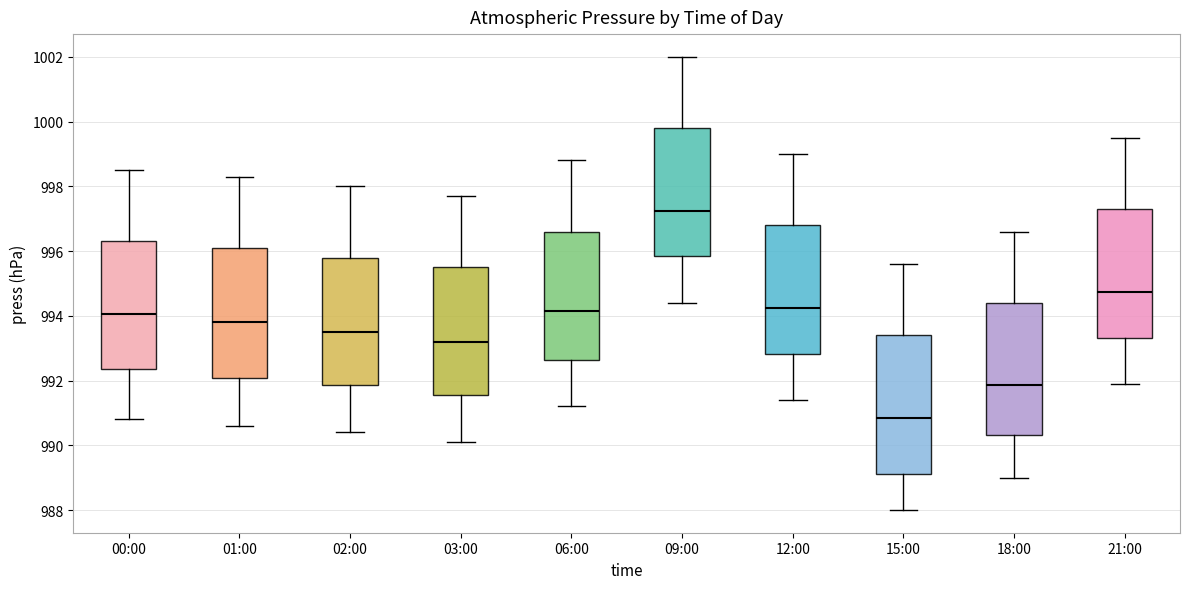

Which box has the highest median line?

09:00